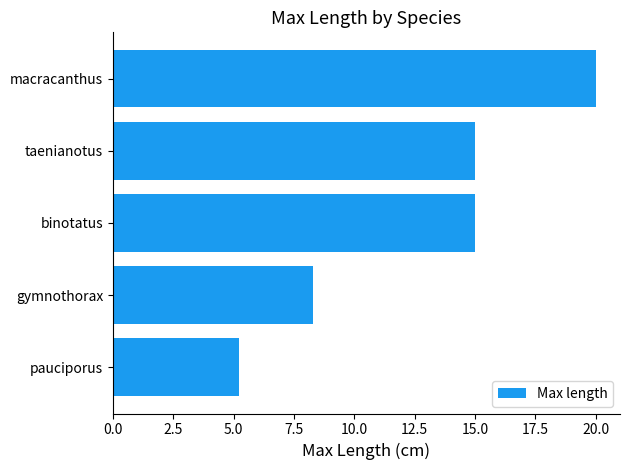

What is the sum of all values?

63.5